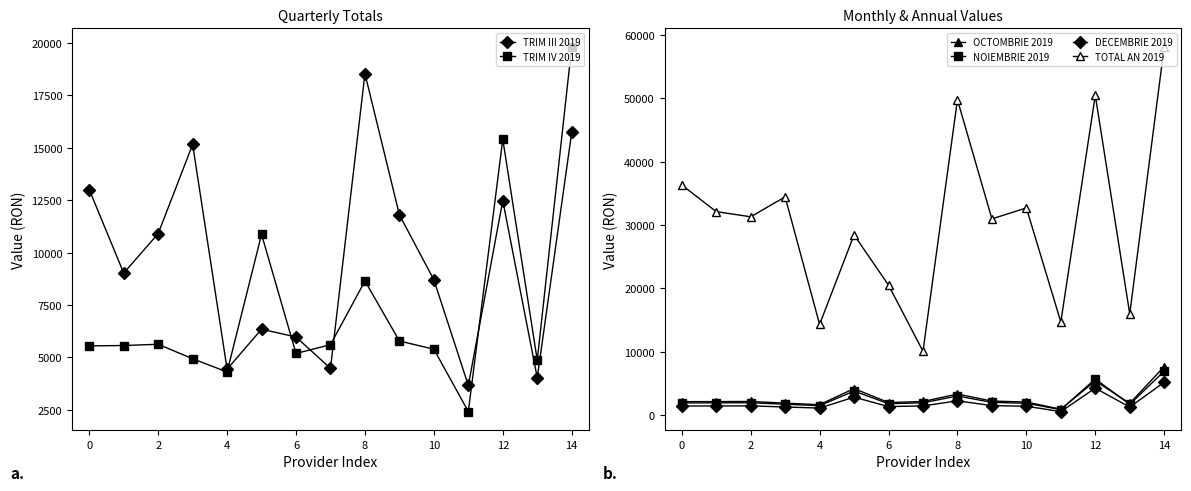

The value of TRIM IV 2019 at 12 is 15408.1. True or false?

True